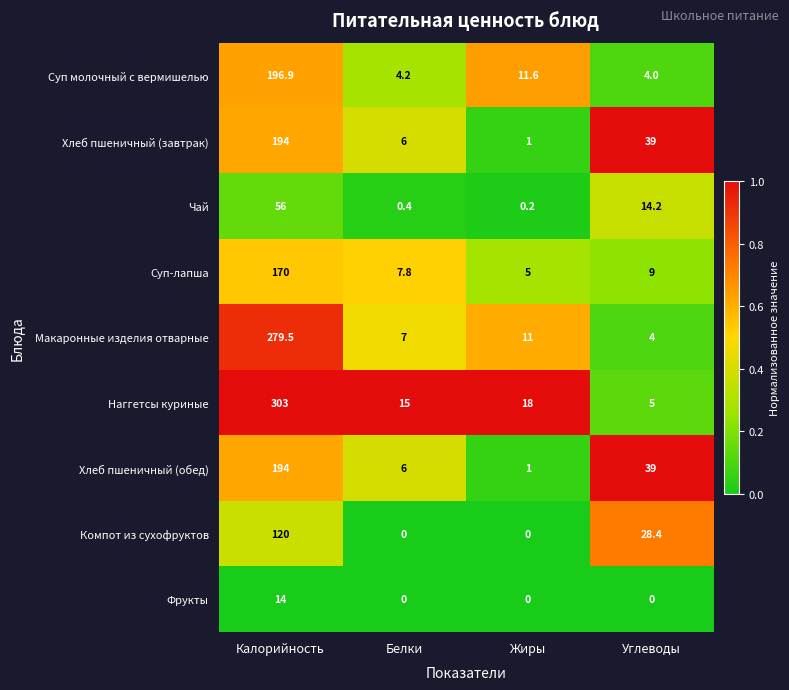

What is the difference between the maximum and minimum values in the Наггетсы куриные series?

298.0